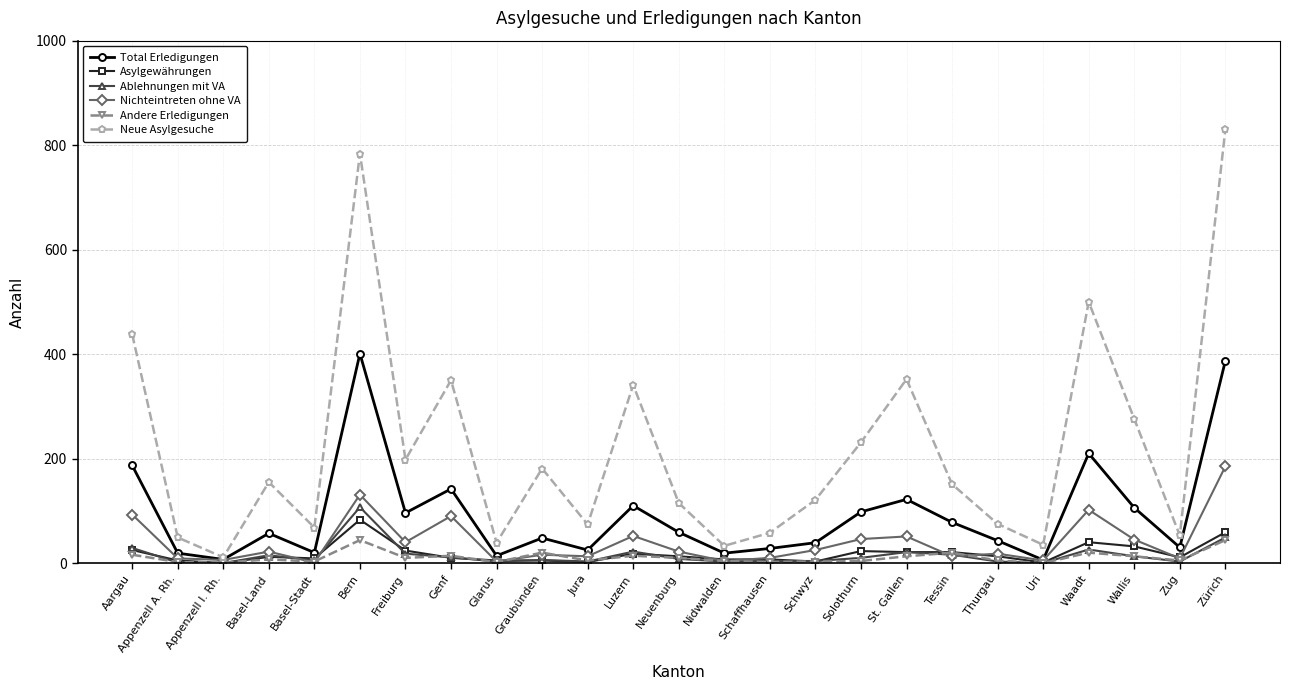

Does the chart display data point markers on the line(s)?

Yes